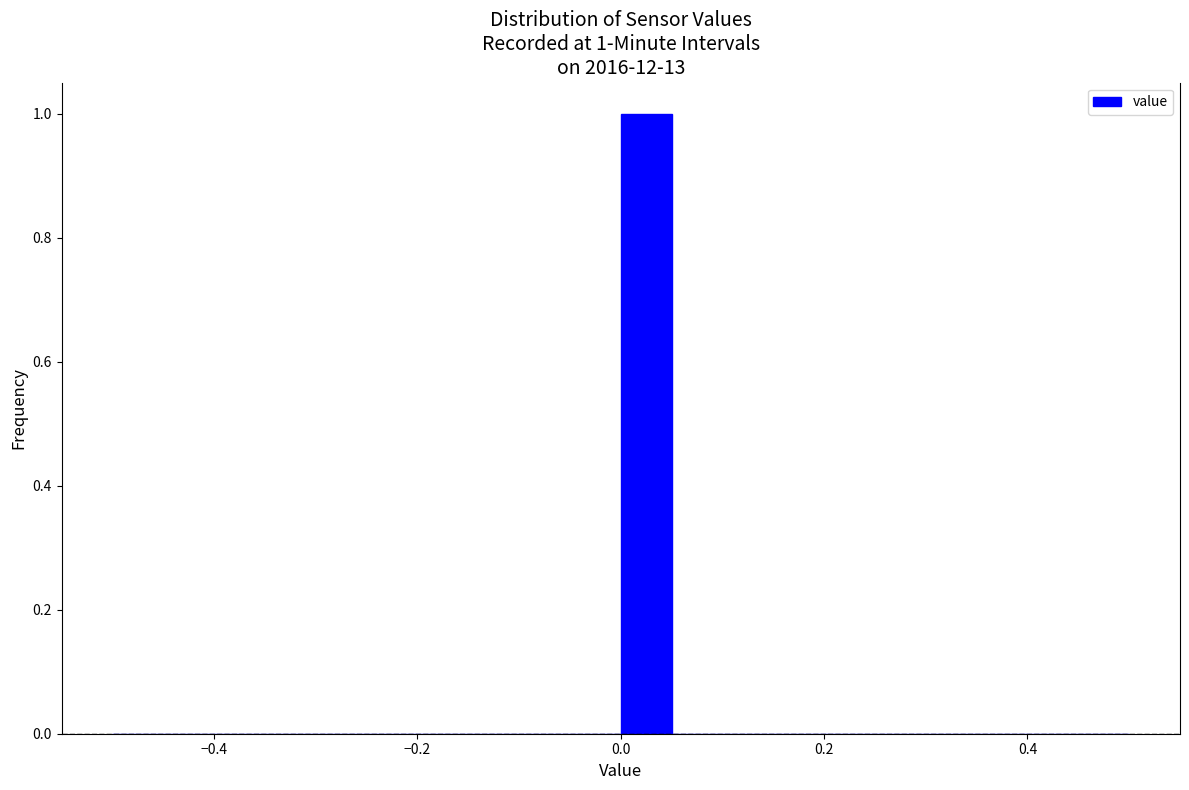

Read against the x-axis, roughly where is the centre of the tallest bar?

0.02